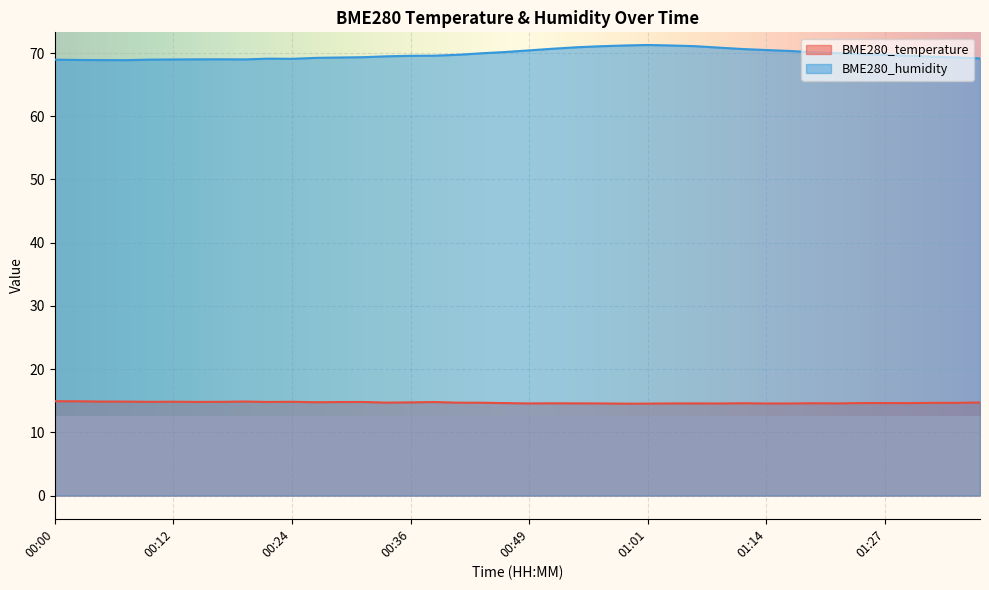

What is the average value of the BME280_temperature series?

14.7